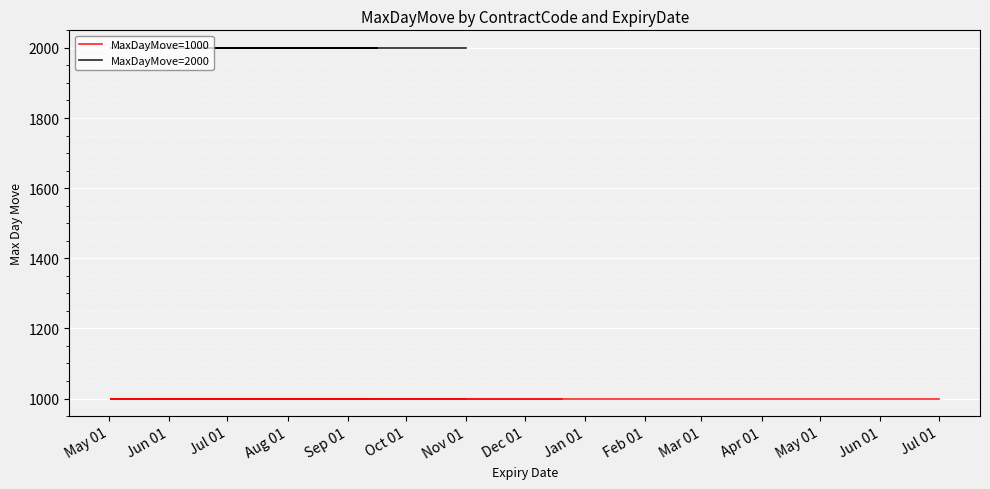

How many data points does each series have?

19